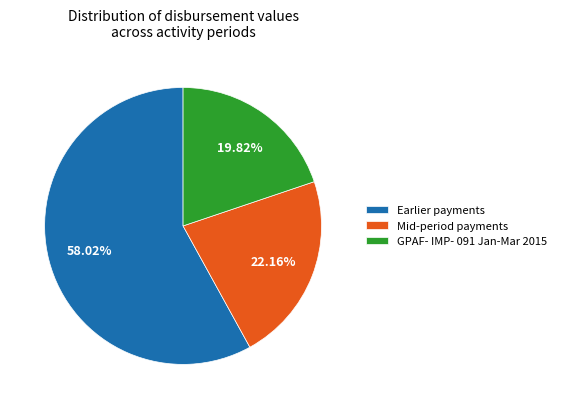

How much of the chart is everything except GPAF- IMP- 091 Jan-Mar 2015?

80.2%